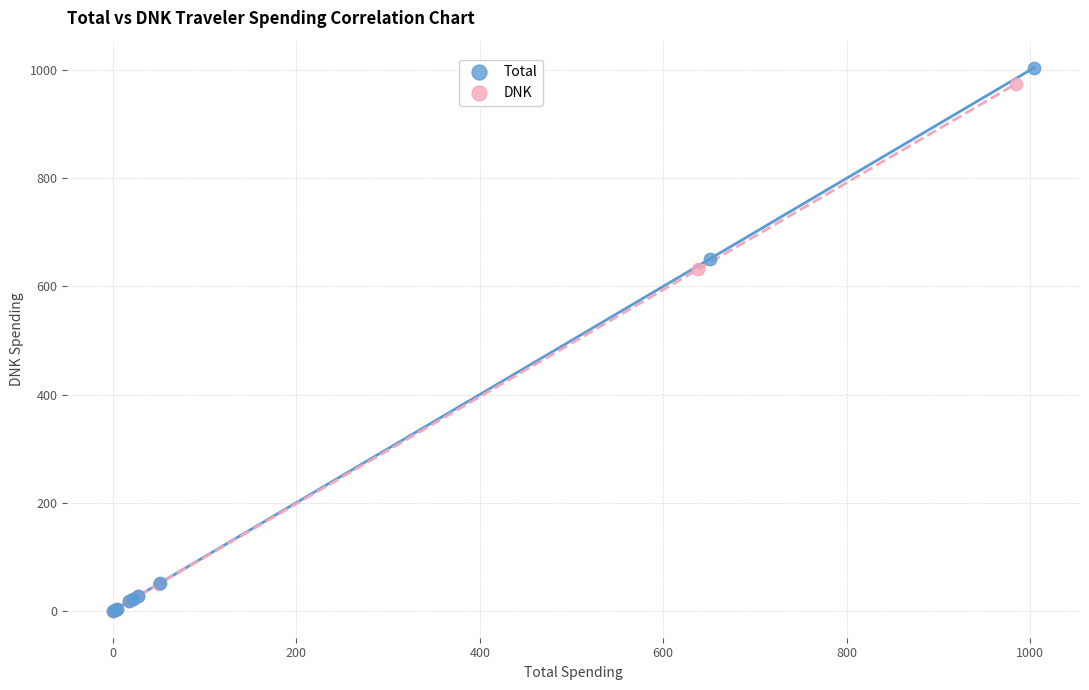

What are all the series names shown in the legend?

Total, DNK